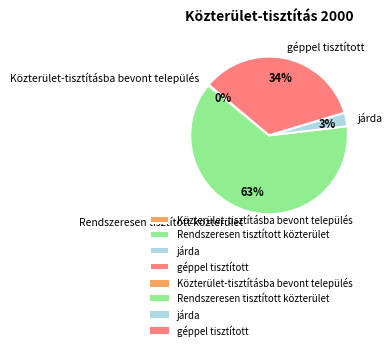

What is the ratio of the value at géppel tisztított to the value at Rendszeresen tisztított közterület?

0.5